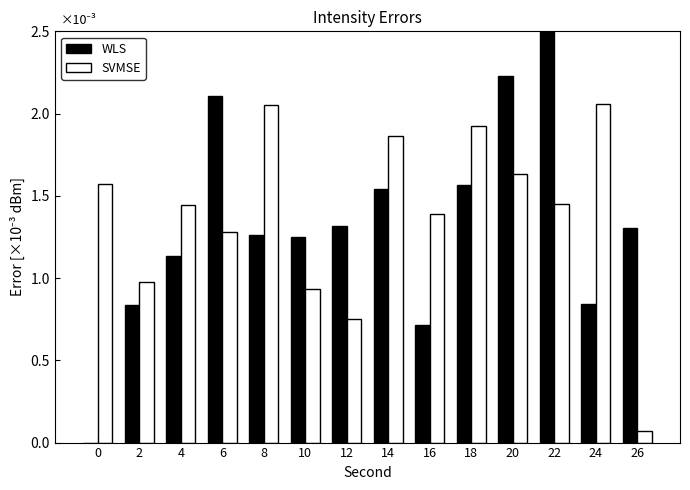

Are the bars horizontal?

No